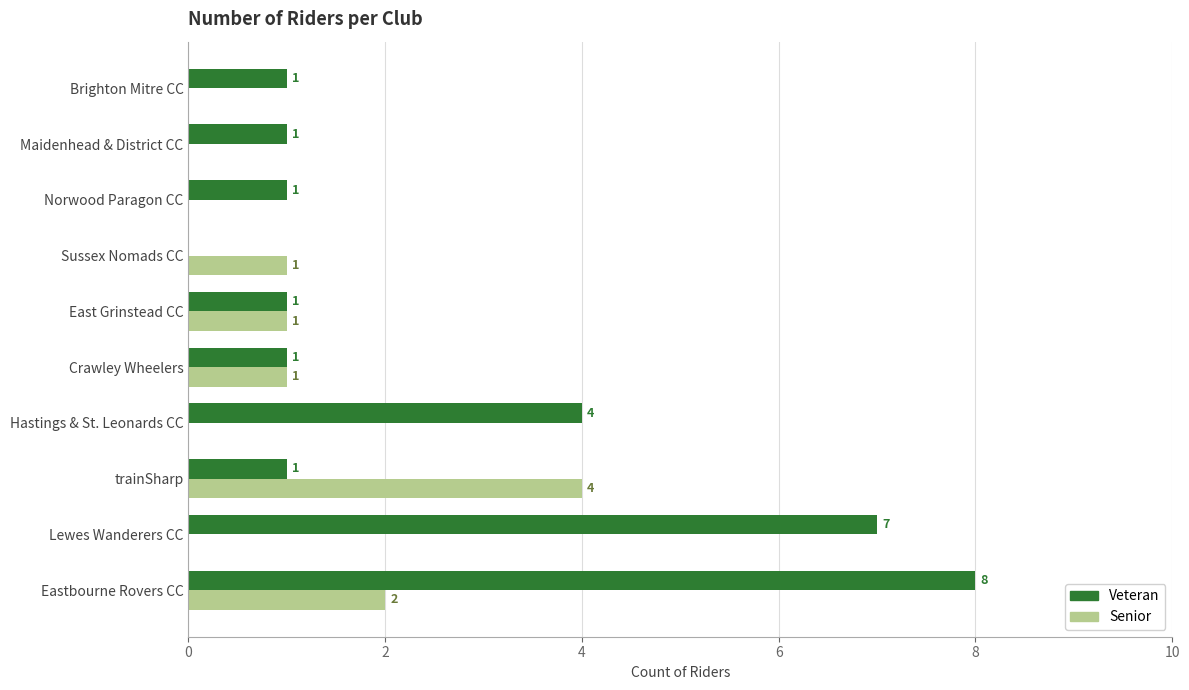

What is the maximum value shown in the chart?

8